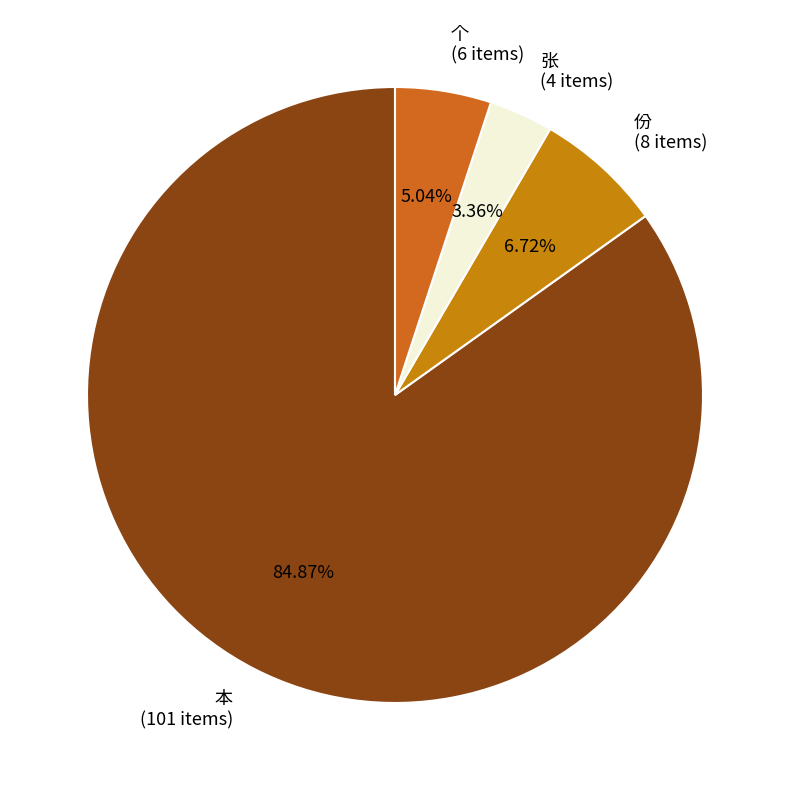

What percentage do 张 and 本 together represent?

88.2%